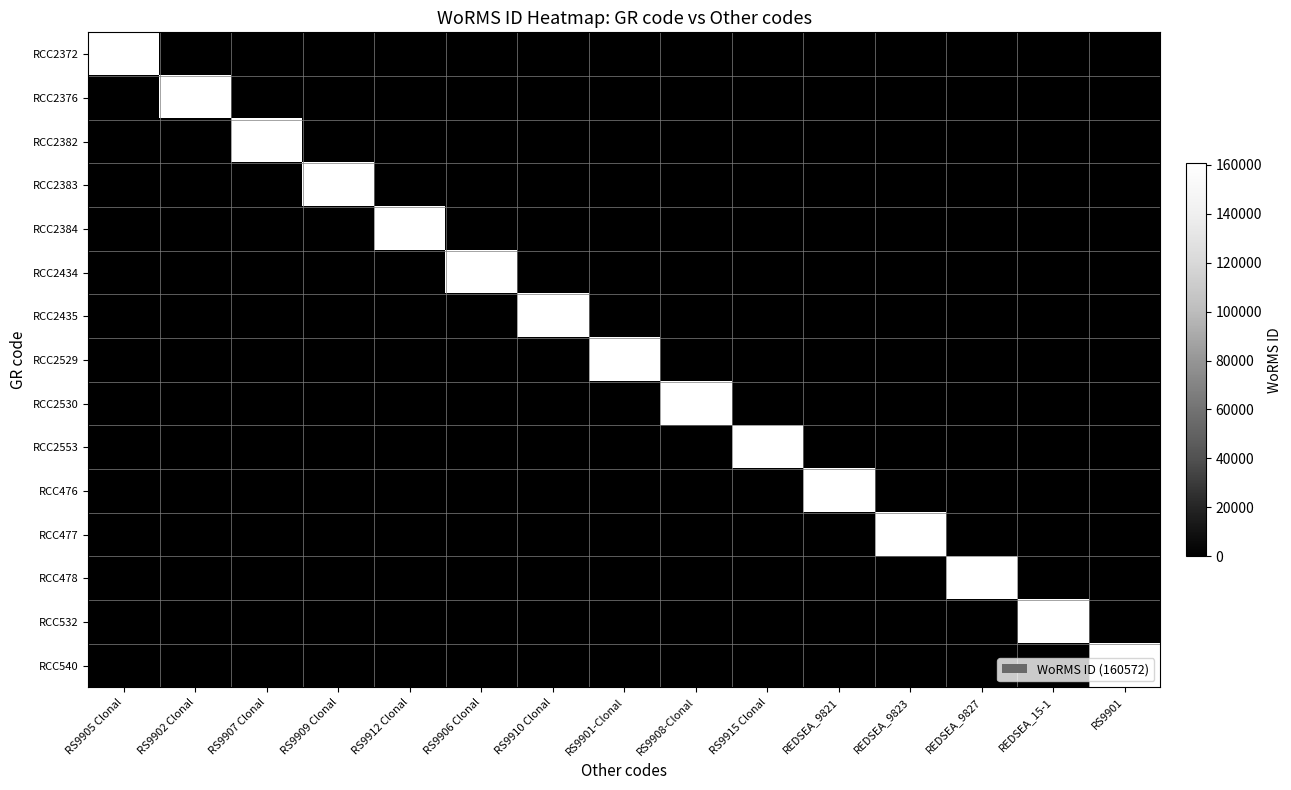

List the series in order of their peak value, lowest first.

RCC2372, RCC2376, RCC2382, RCC2383, RCC2384, RCC2434, RCC2435, RCC2529, RCC2530, RCC2553, RCC476, RCC477, RCC478, RCC532, RCC540